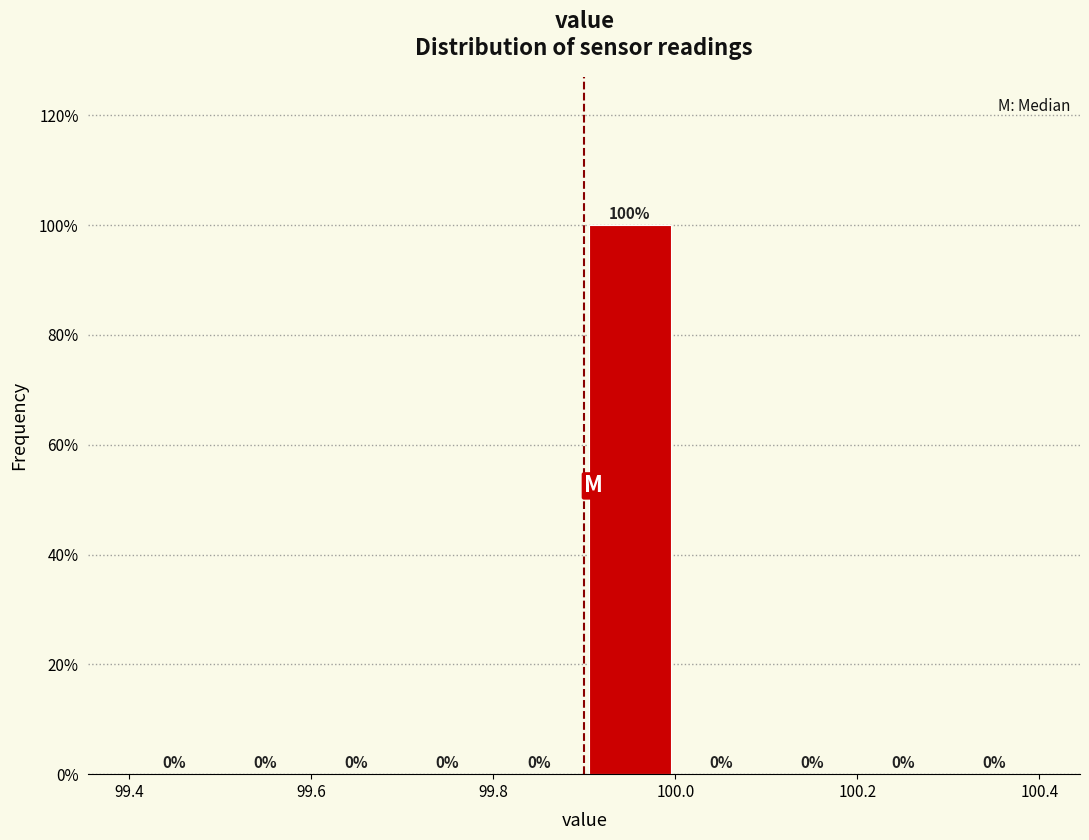

Reading left to right, list every bar in this chart as the range it spans on the x-axis followed by its height.

99.4 to 99.5: 0
99.5 to 99.6: 0
99.6 to 99.7: 0
99.7 to 99.8: 0
99.8 to 99.9: 0
99.9 to 100.0: 100
100.0 to 100.1: 0
100.1 to 100.2: 0
100.2 to 100.3: 0
100.3 to 100.4: 0